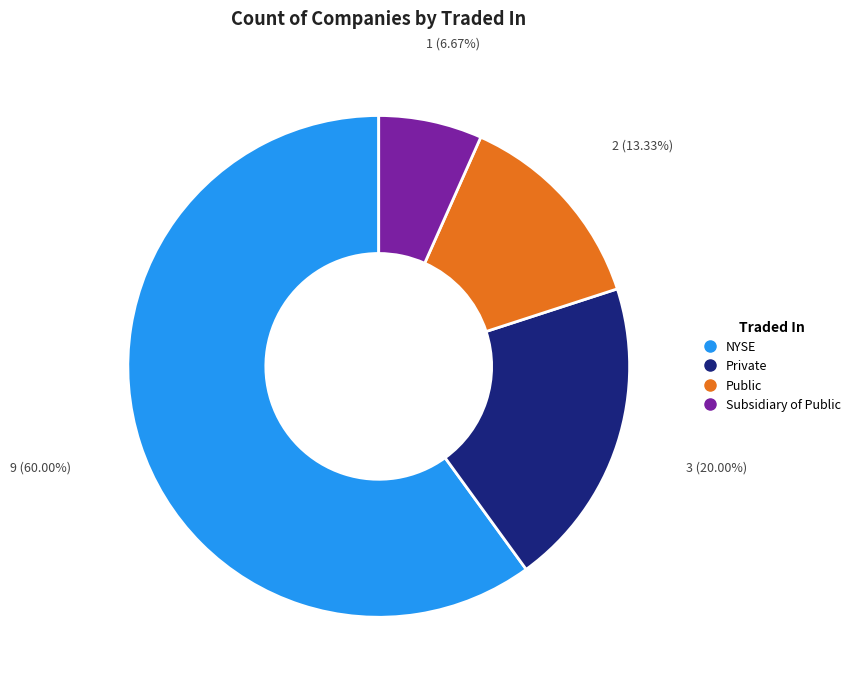

How many segments does this pie chart have?

4